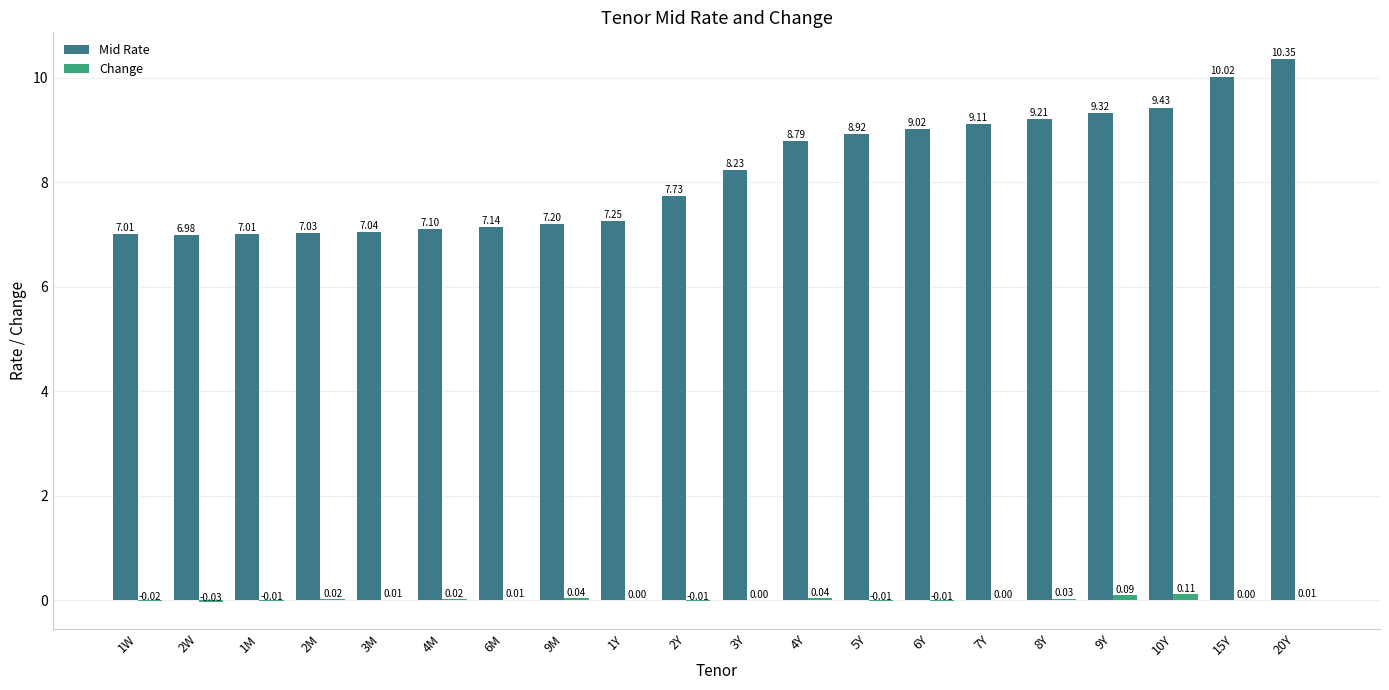

What is the total value across all series at 8Y?

9.2